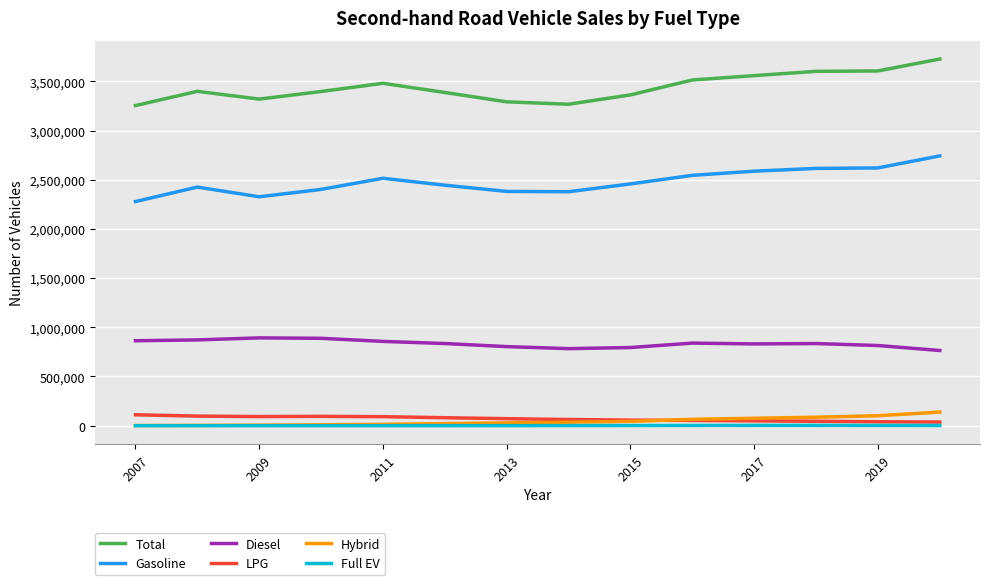

True or false: LPG and Full EV cross at least once.

False